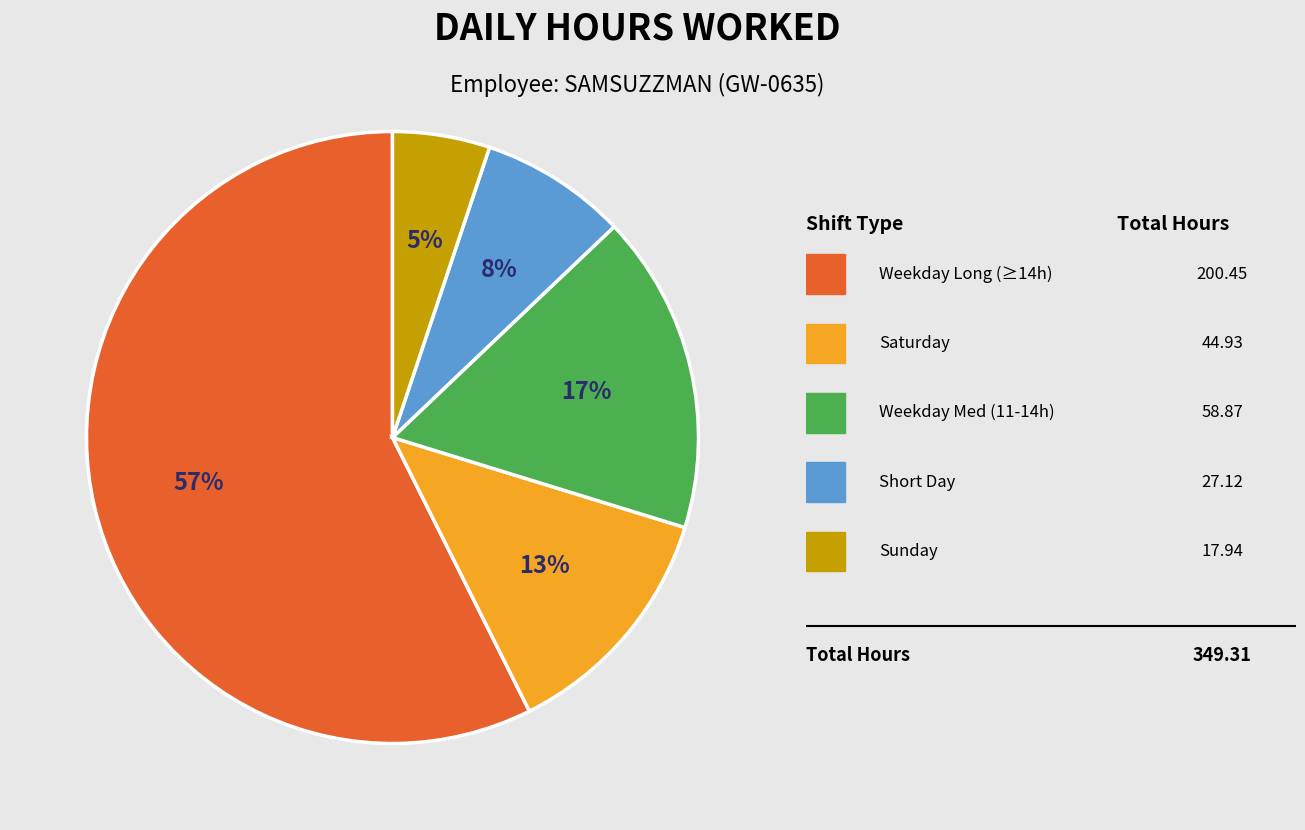

To the nearest percent, what is the difference between the largest and smallest slice percentages?

52%